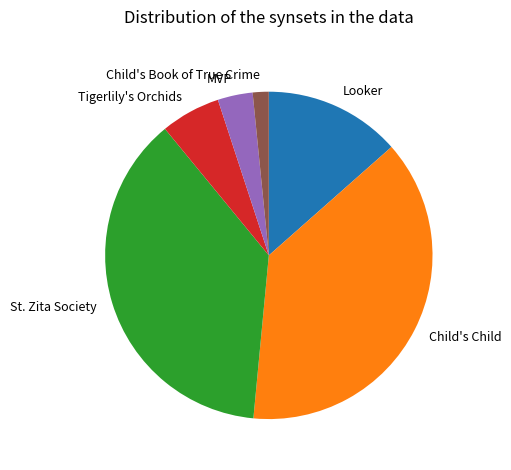

Is the sum of Child's Book of True Crime and Child's Child greater than half?

No